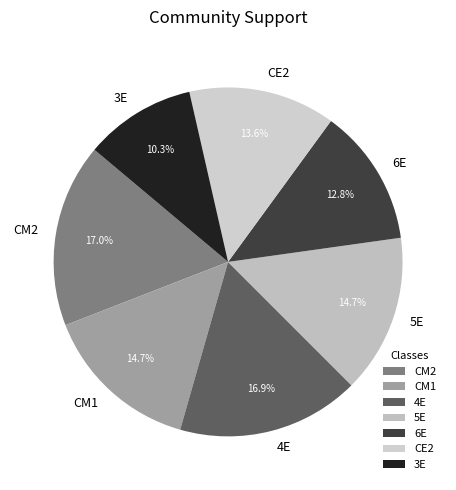

Between CM1 and 3E, which is larger?

CM1